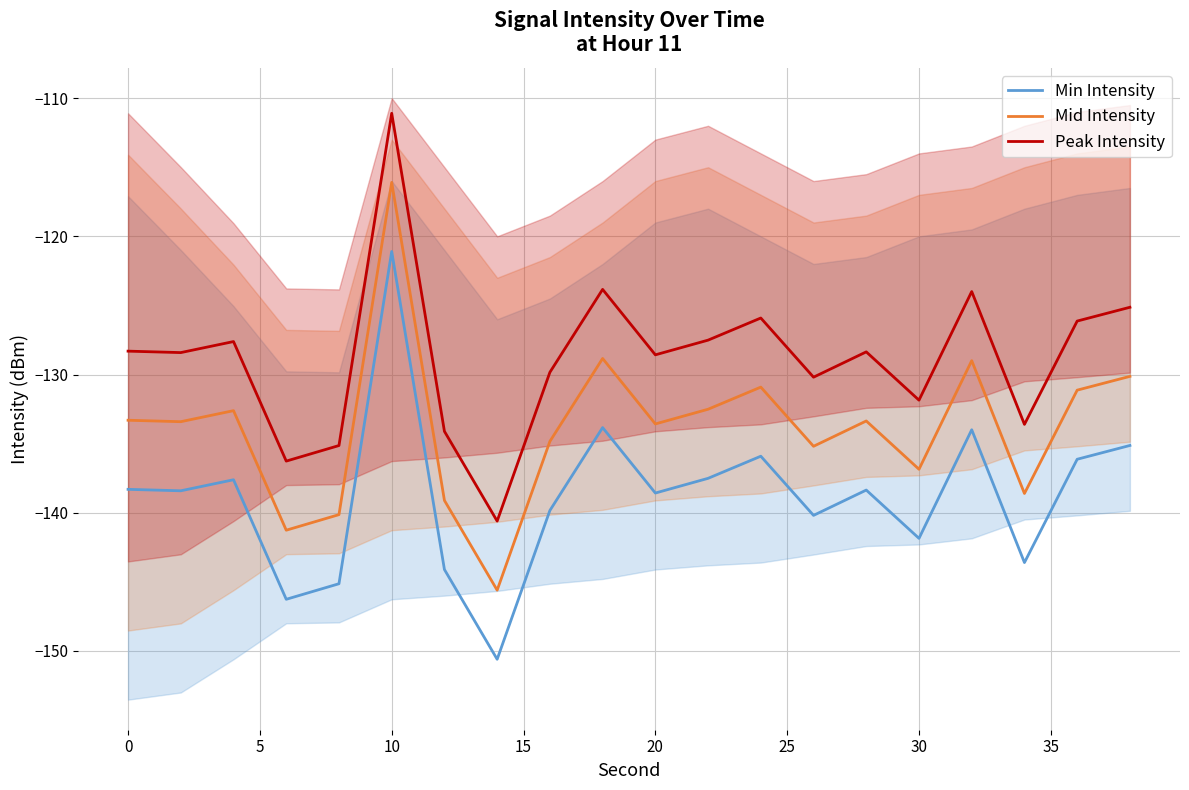

What is the highest value of the Peak Intensity series?

-111.1